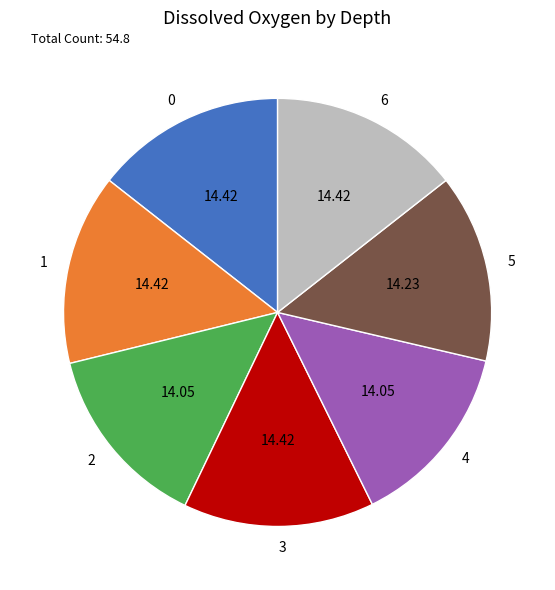

Count the number of slices in the pie.

7